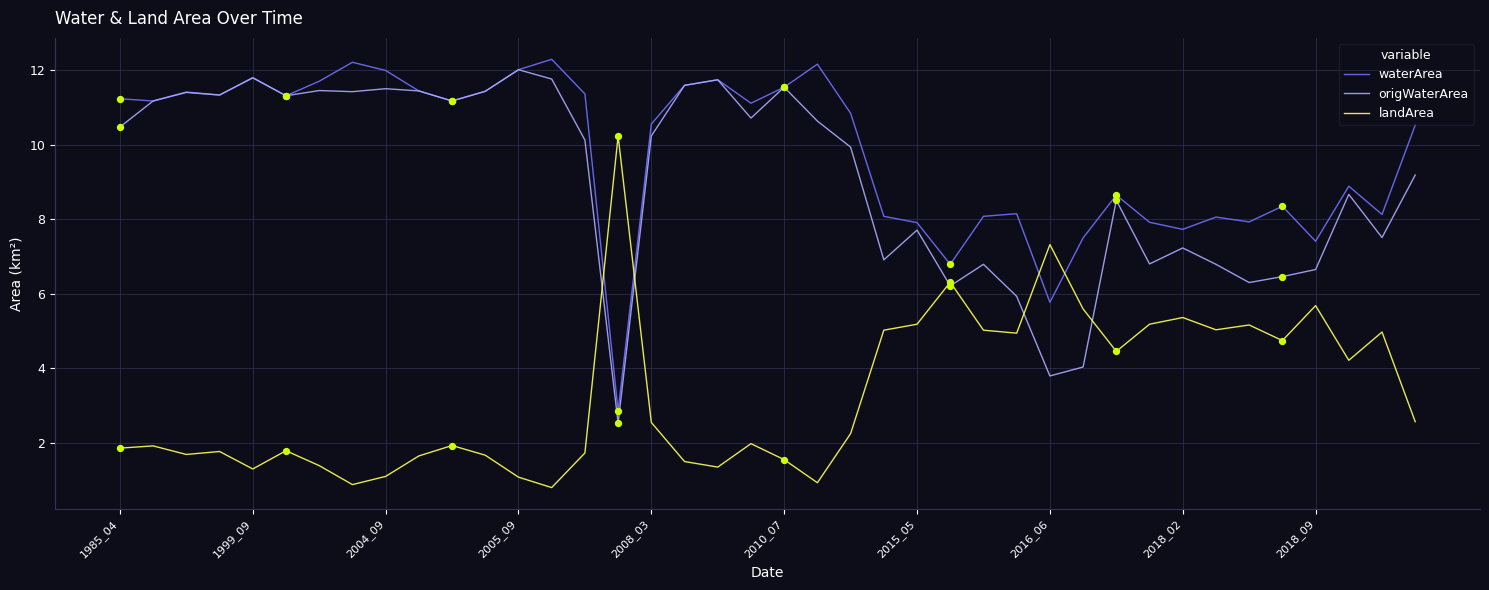

Which series ends up on top after the final intersection of landArea and waterArea?

waterArea